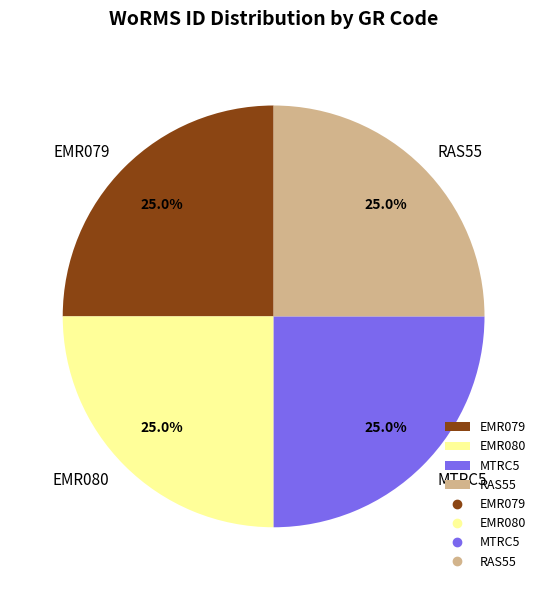

Does EMR079 represent more than half of the total?

No